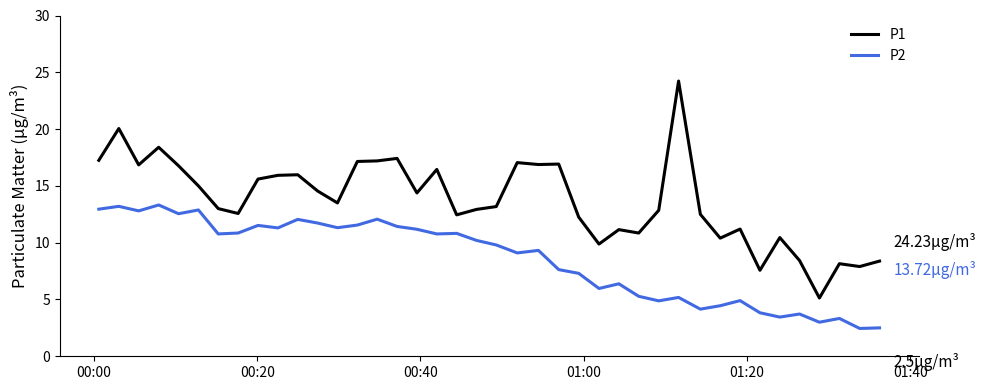

True or false: P1 and P2 cross at least once.

False